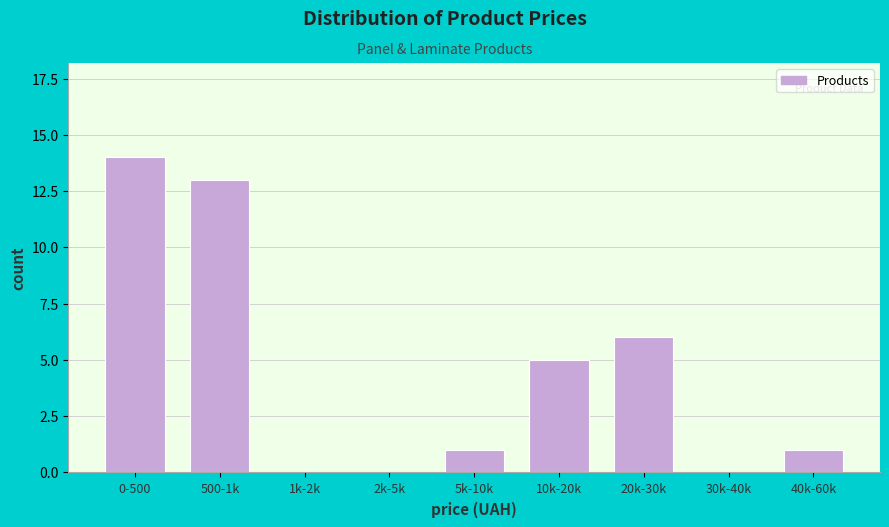

Reading left to right, list all the values displayed in this chart.

0-500=14	500-1k=13	1k-2k=0	2k-5k=0	5k-10k=1	10k-20k=5	20k-30k=6	30k-40k=0	40k-60k=1